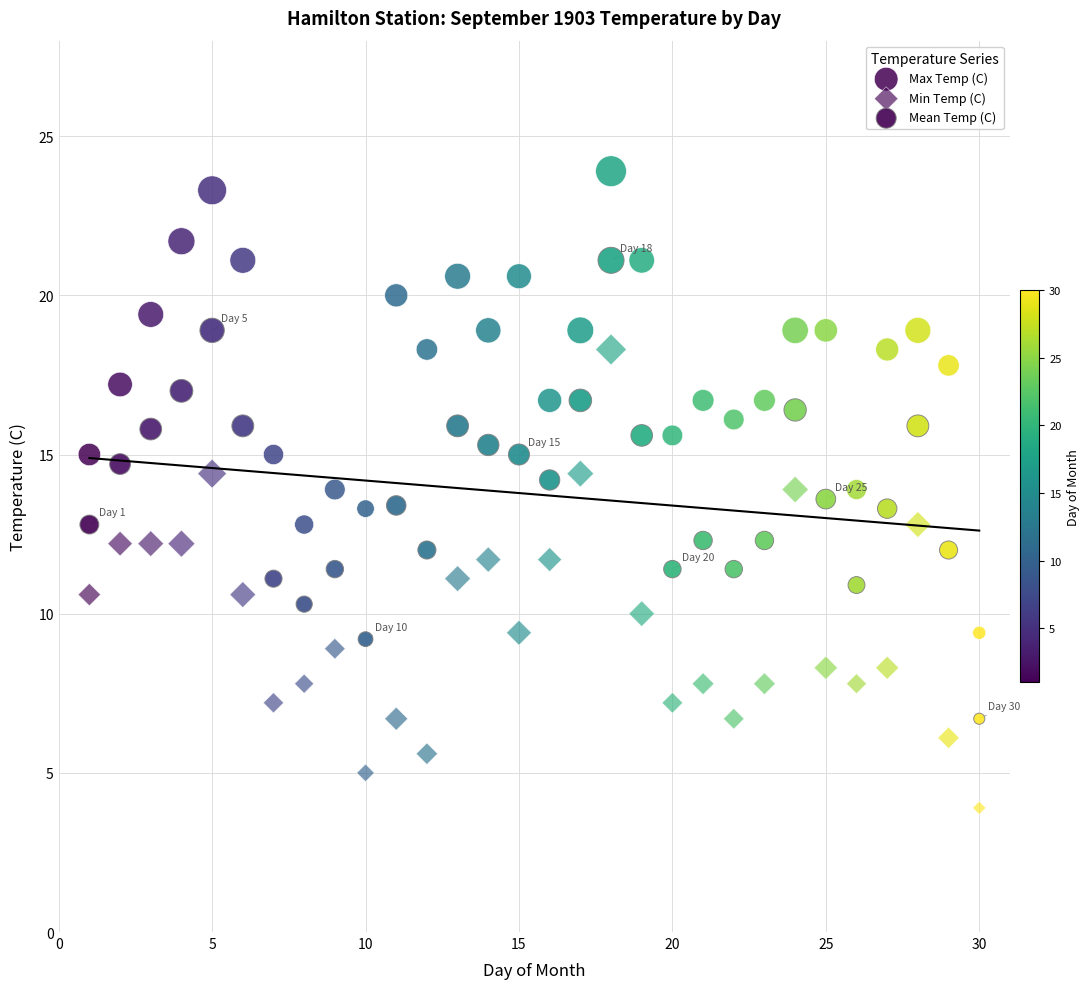

How many points are shown in the scatter plot?

90